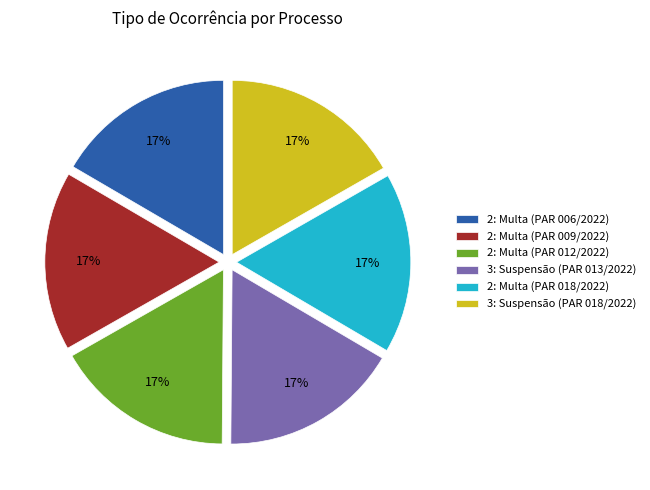

Count the number of slices in the pie.

6